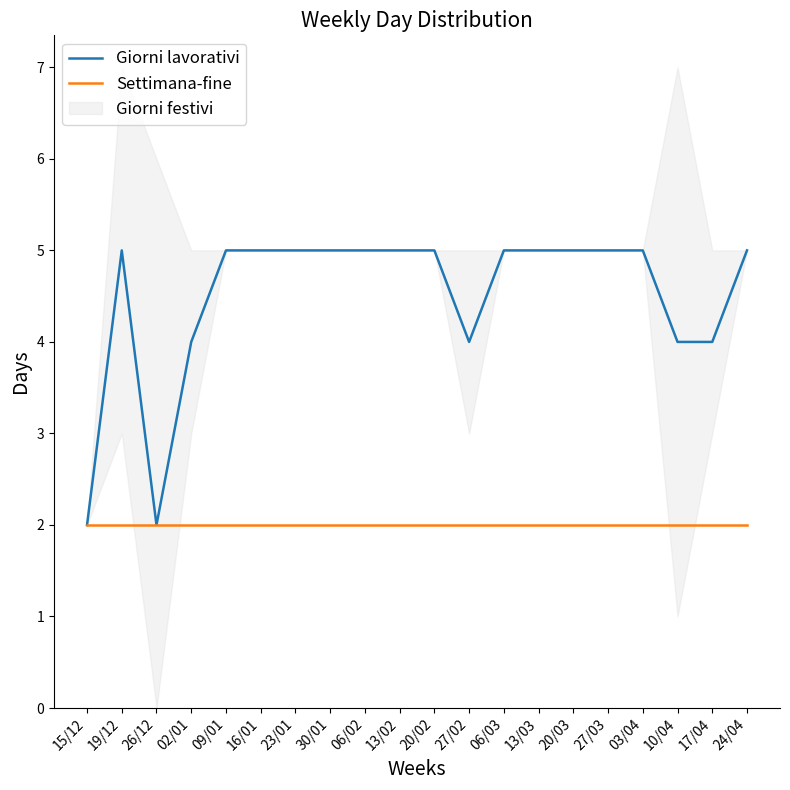

Reading left to right, what are all the values shown in this chart?

Giorni lavorativi: 2	5	2	4	5	5	5	5	5	5	5	4	5	5	5	5	5	4	4	5
Settimana-fine: 2	2	2	2	2	2	2	2	2	2	2	2	2	2	2	2	2	2	2	2